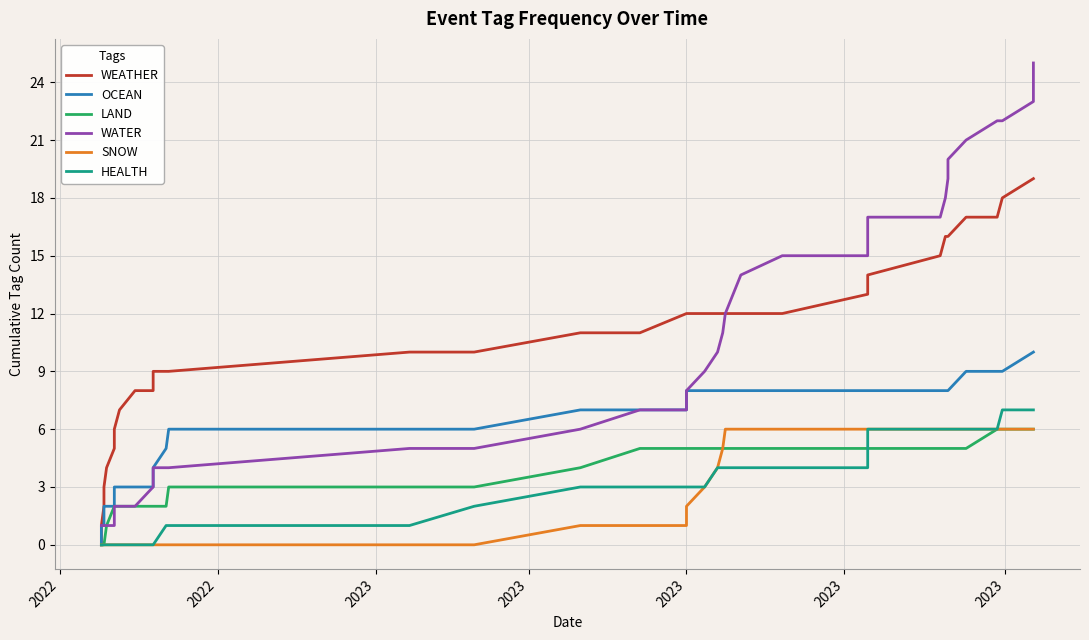

Which series has the largest range (max minus min)?

WATER